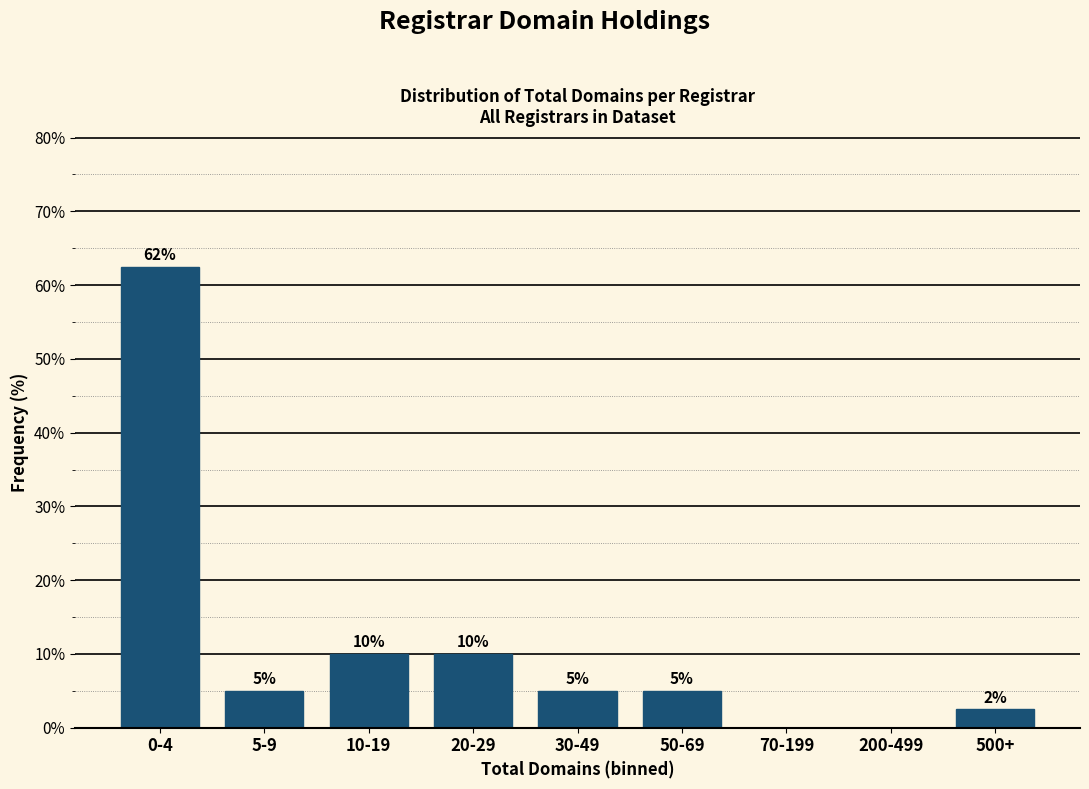

Between 70-199 and 500+, which is larger?

500+